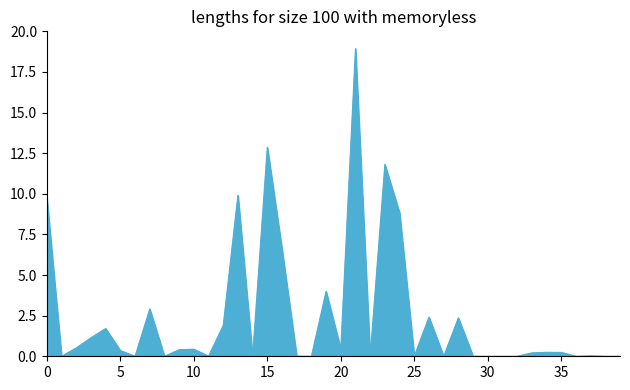

What is the maximum value shown in the chart?

18.9